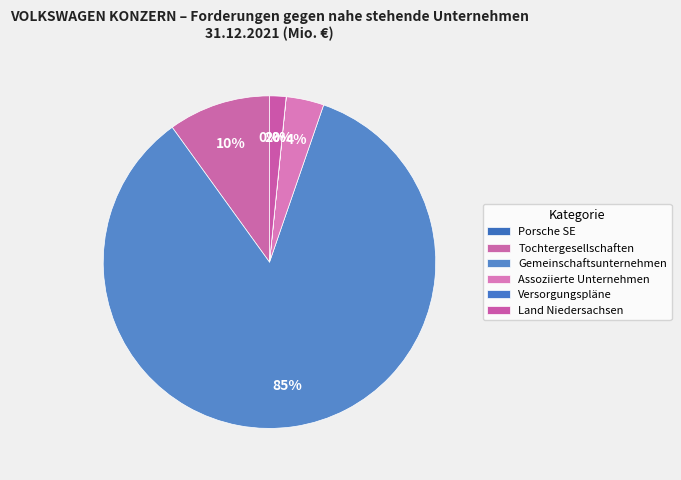

Between Porsche SE and Tochtergesellschaften, which is larger?

Tochtergesellschaften